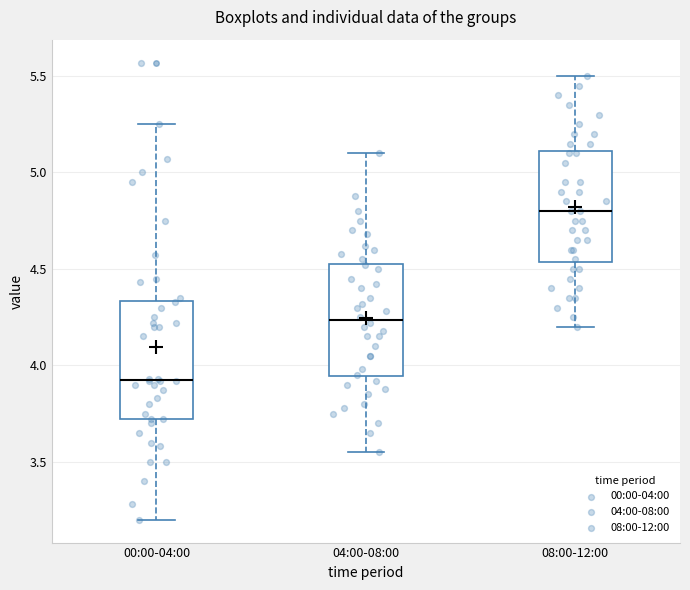

Which box has the lowest median line?

00:00-04:00